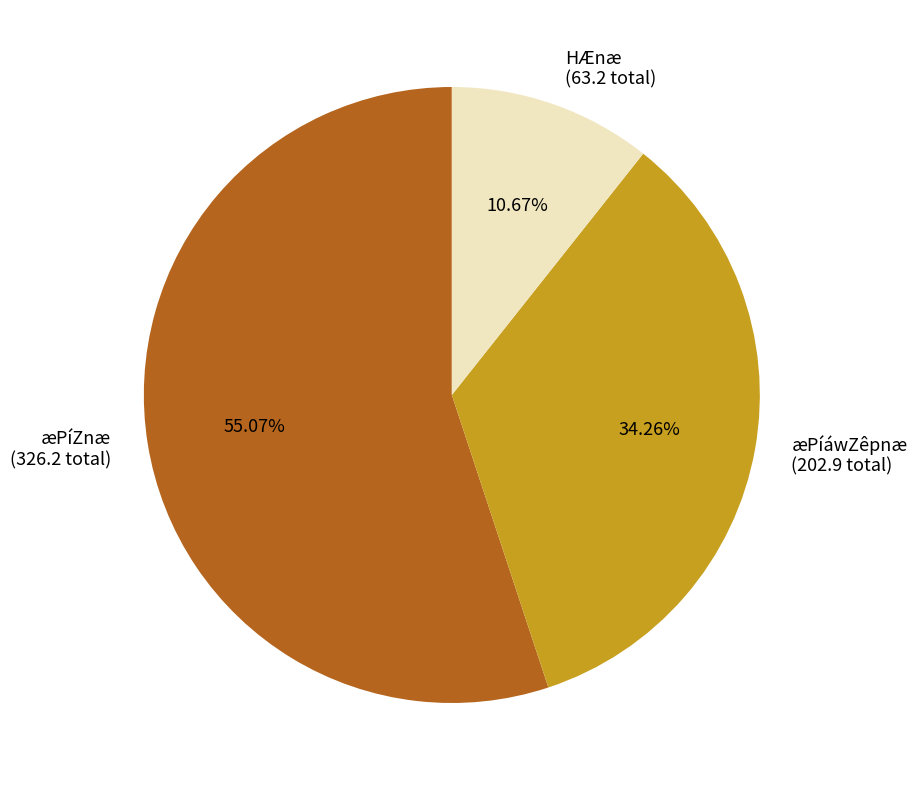

Between æPíZnæ (326.2 total) and æPíáwZêpnæ (202.9 total), which is larger?

æPíZnæ (326.2 total)